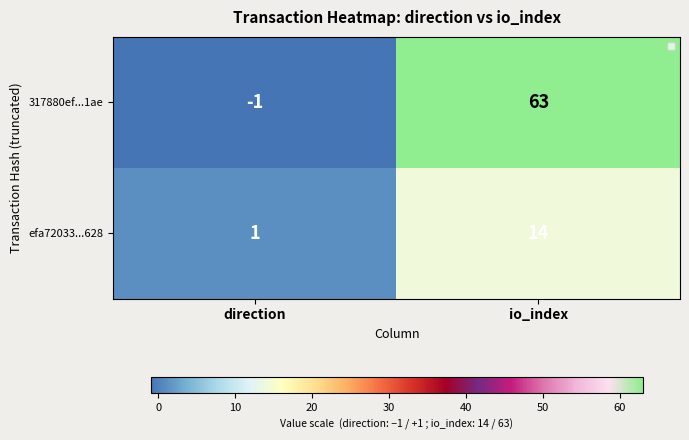

Reading left to right, extract all data points from this chart.

317880ef...1ae: -1	63
efa72033...628: 1	14